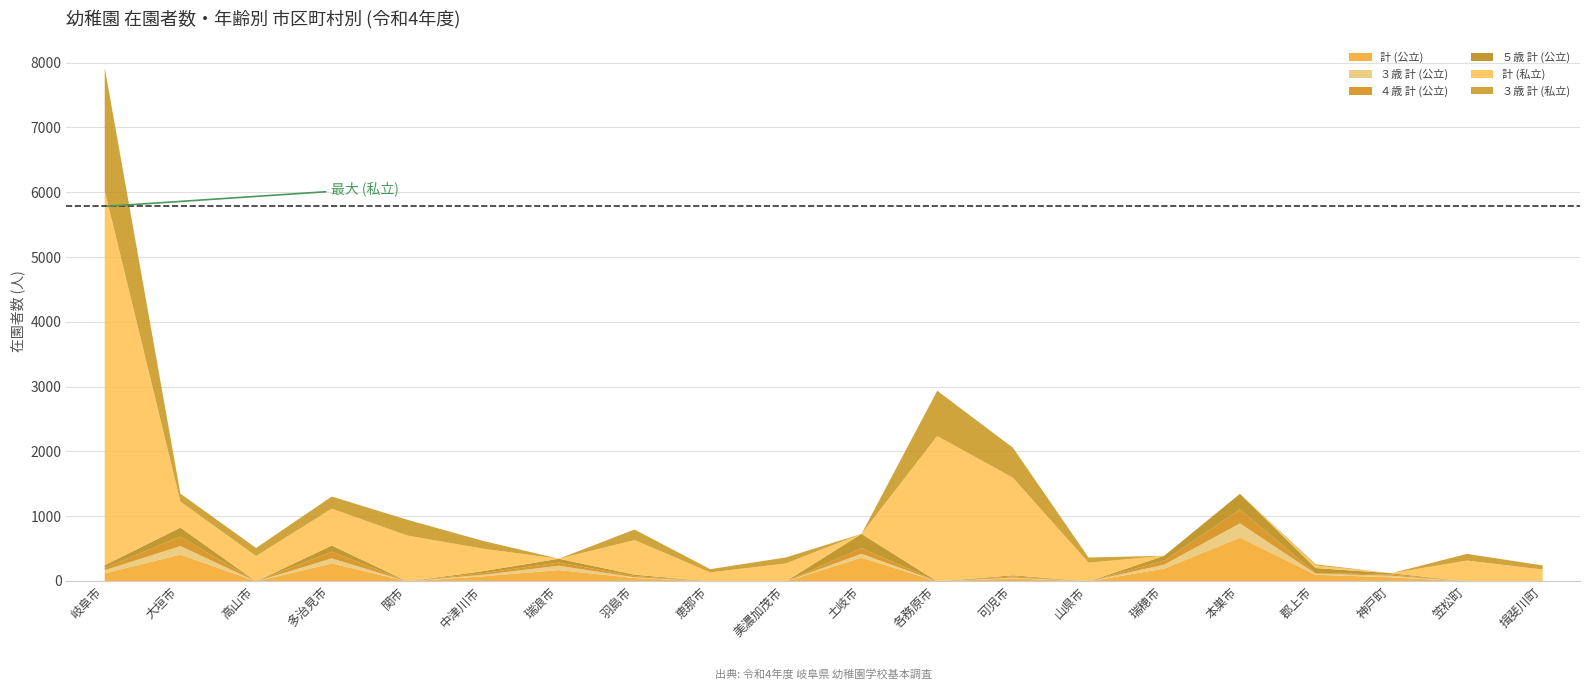

The value of ３歳 計 (公立) at 瑞穂市 is 62. True or false?

True